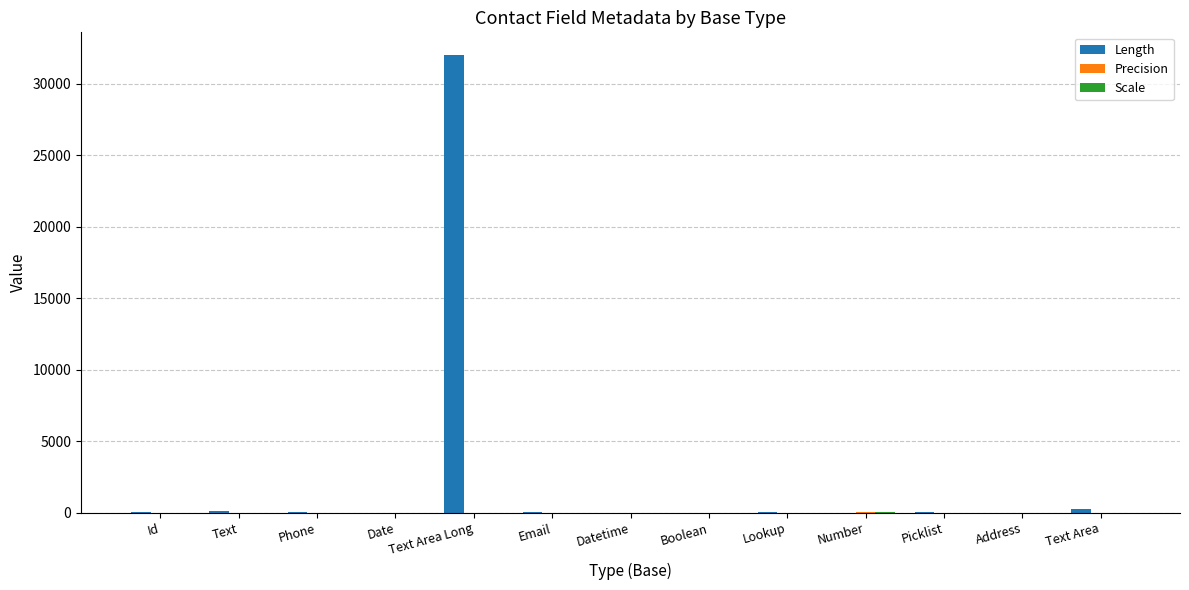

Which label corresponds to the largest value in the chart?

Text Area Long